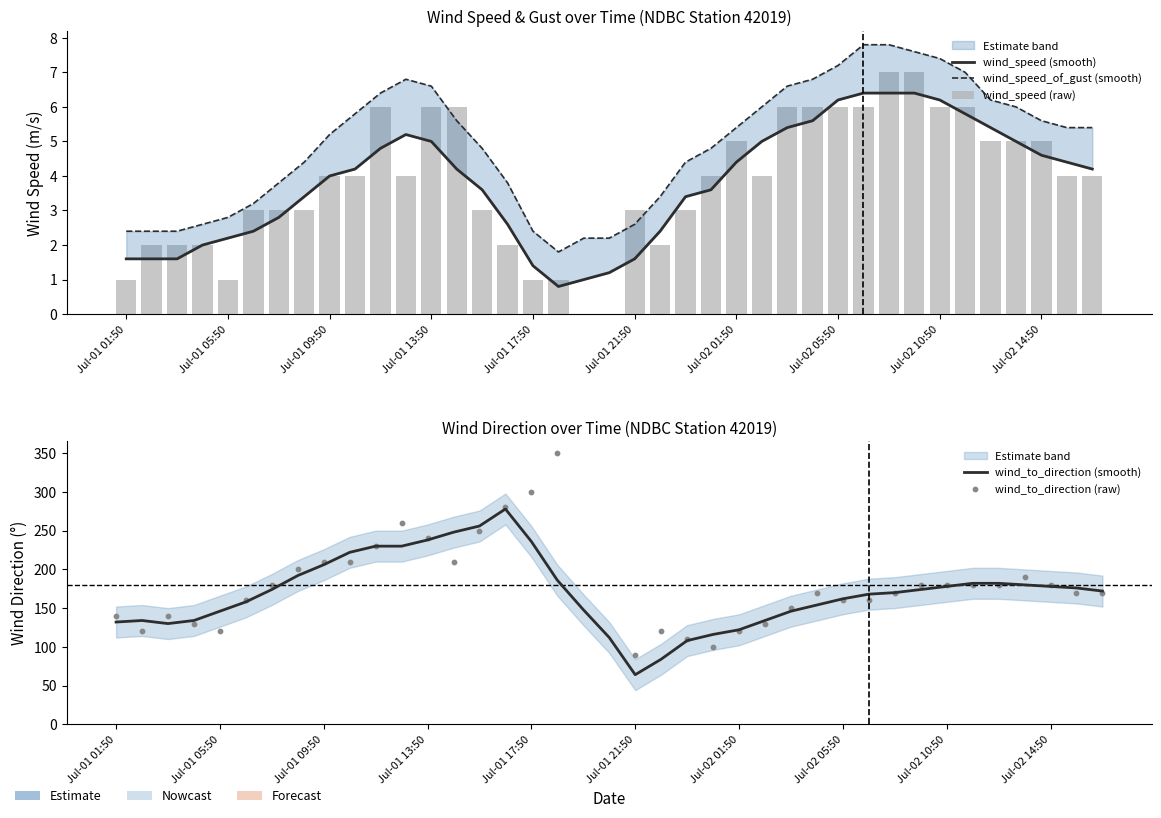

Which series has the widest spread of Y values?

wind_to_direction (raw)